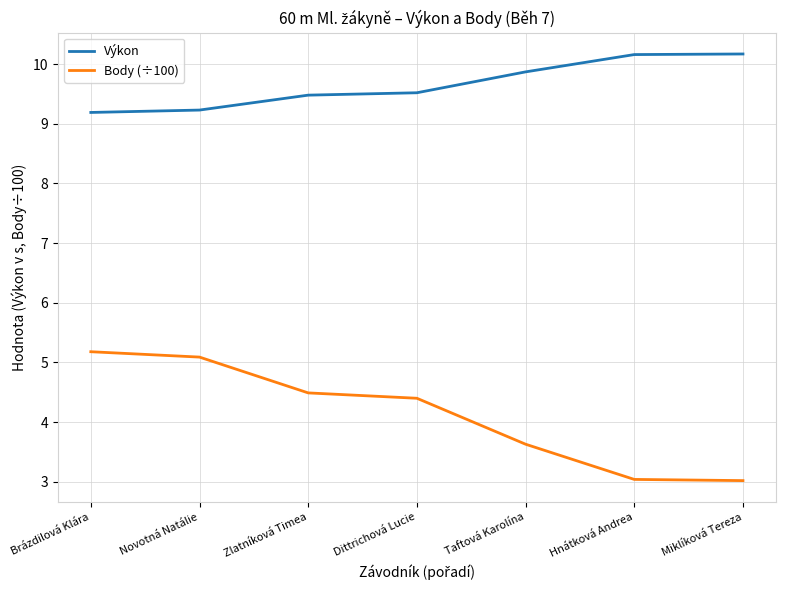

Read the Body (÷100) value at Hnátková Andrea.

3.0